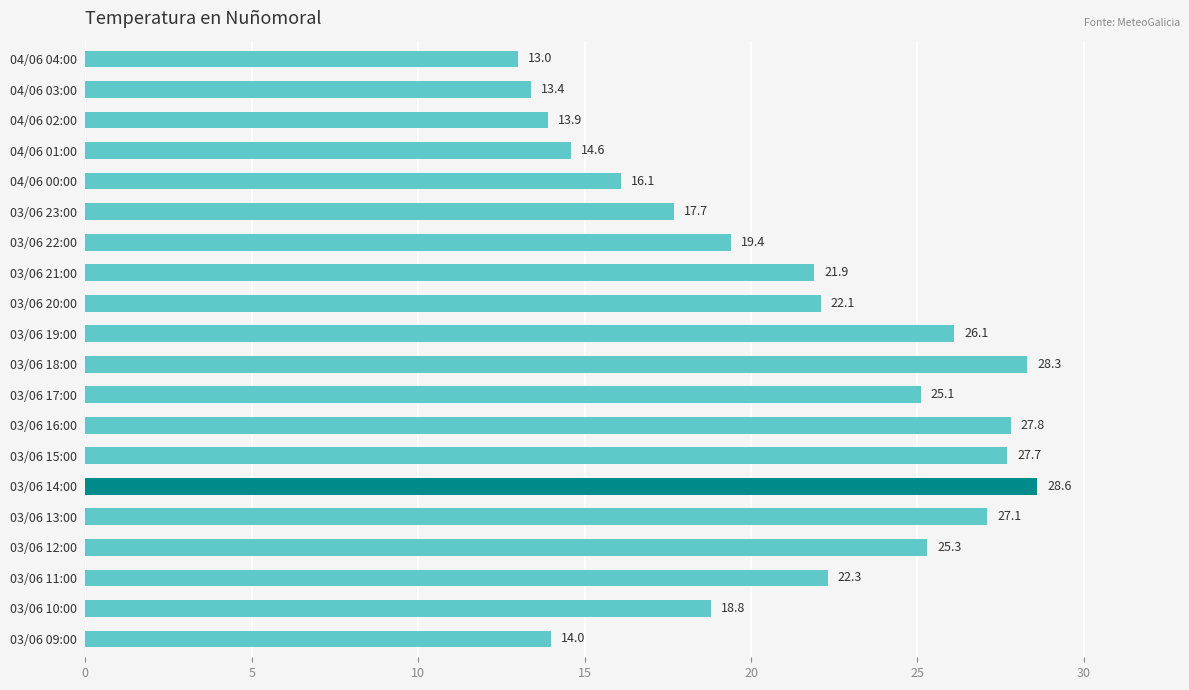

What is the value of the 20th bar from the top?

14.0